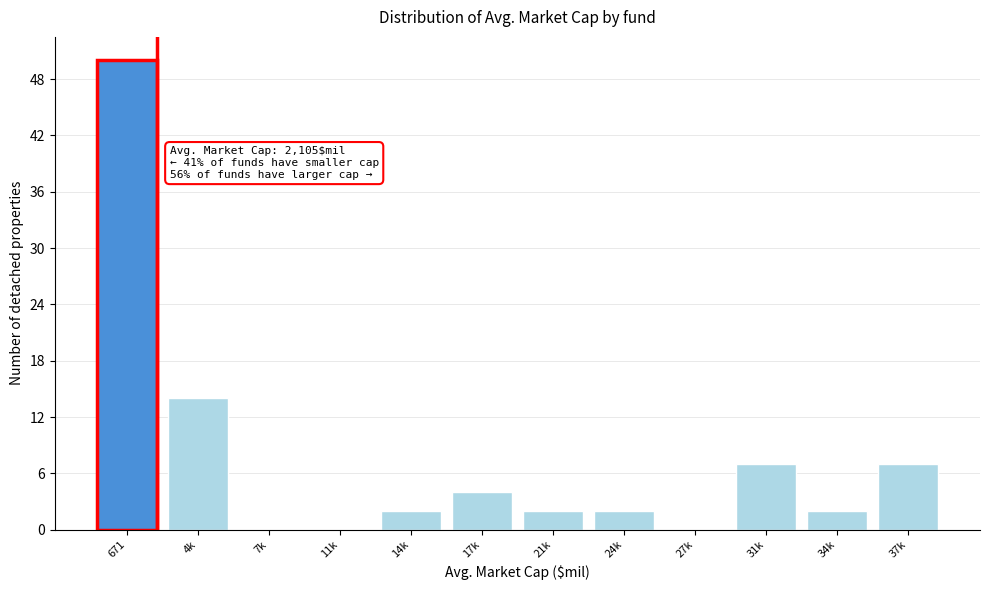

Reading left to right, extract all data points from this chart.

671=50	4k=14	7k=0	11k=0	14k=2	17k=4	21k=2	24k=2	27k=0	31k=7	34k=2	37k=7